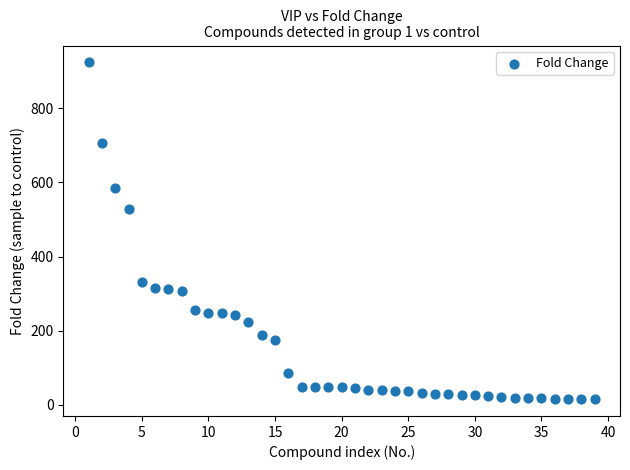

What Y value in the scatter plot is closest to 469?

527.2